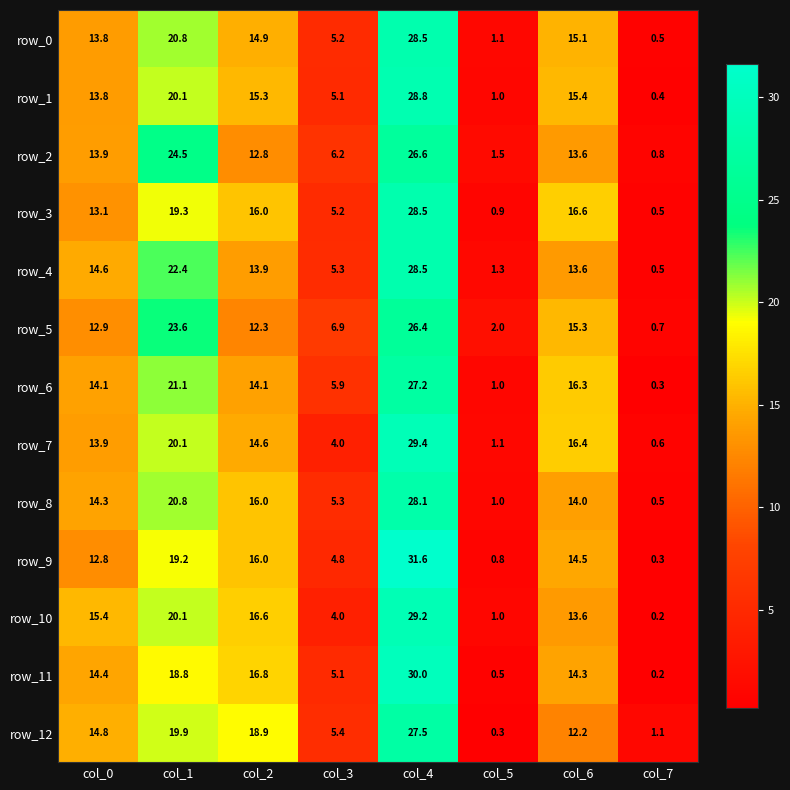

What is the difference between the row_0 values at col_6 and col_1?

5.7